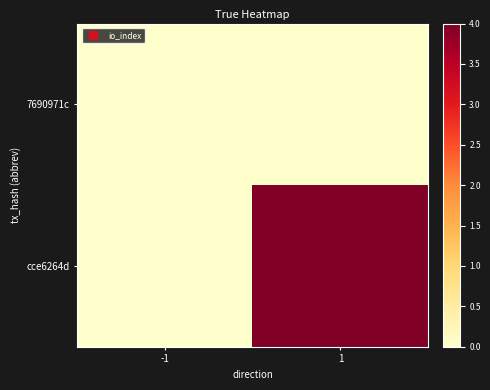

Which has a higher value, 1 or -1?

1